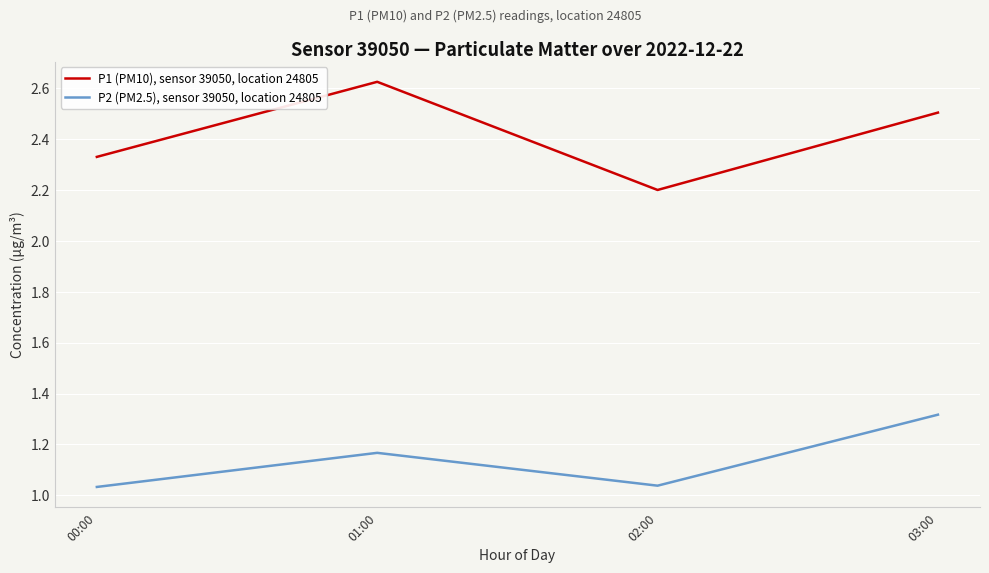

True or false: P2 (PM2.5), sensor 39050, location 24805 and P1 (PM10), sensor 39050, location 24805 intersect in this chart.

False